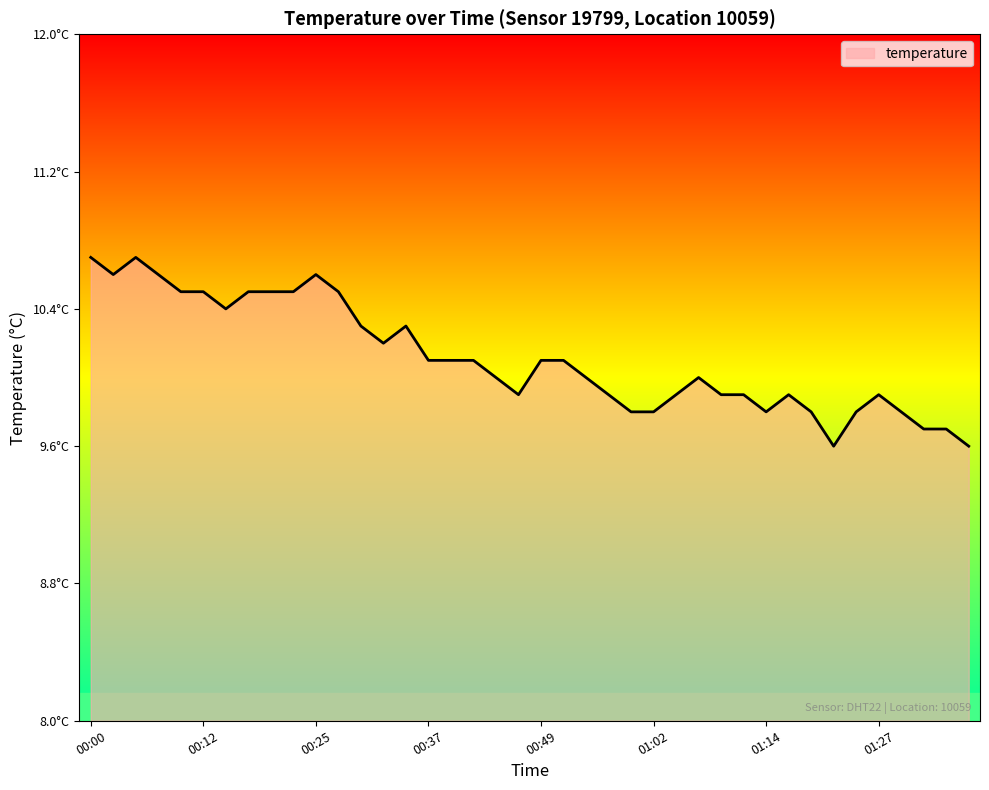

Rank the categories by value from lowest to highest.

01:22, 01:37, 01:32, 01:34, 00:59, 01:02, 01:14, 01:19, 01:24, 01:29, 00:47, 00:57, 01:04, 01:09, 01:12, 01:17, 01:27, 00:44, 00:54, 01:07, 00:37, 00:39, 00:42, 00:49, 00:52, 00:32, 00:30, 00:34, 00:15, 00:10, 00:12, 00:17, 00:20, 00:22, 00:27, 00:02, 00:07, 00:25, 00:00, 00:05